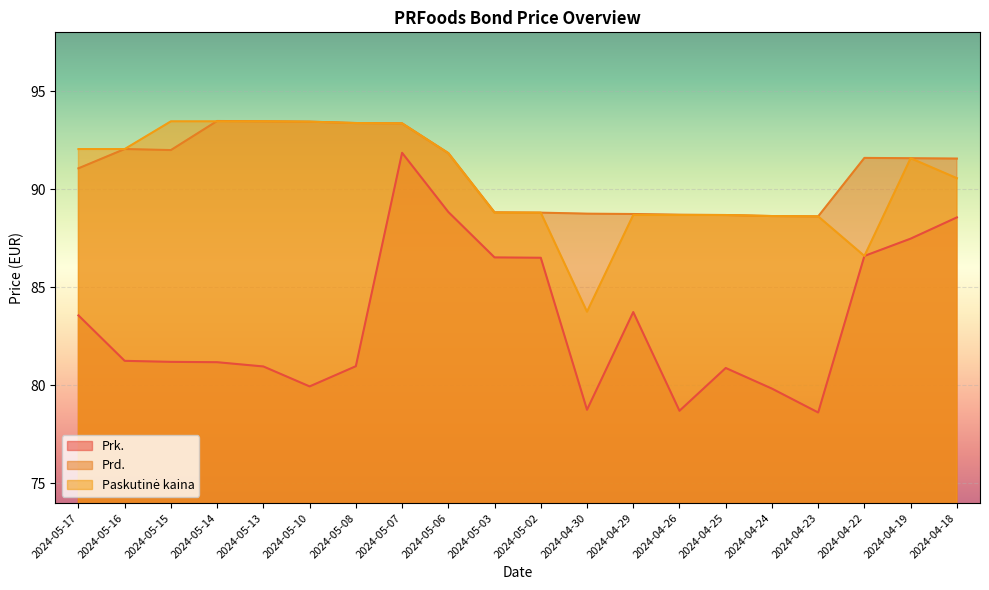

How many lines are shown in the chart?

3